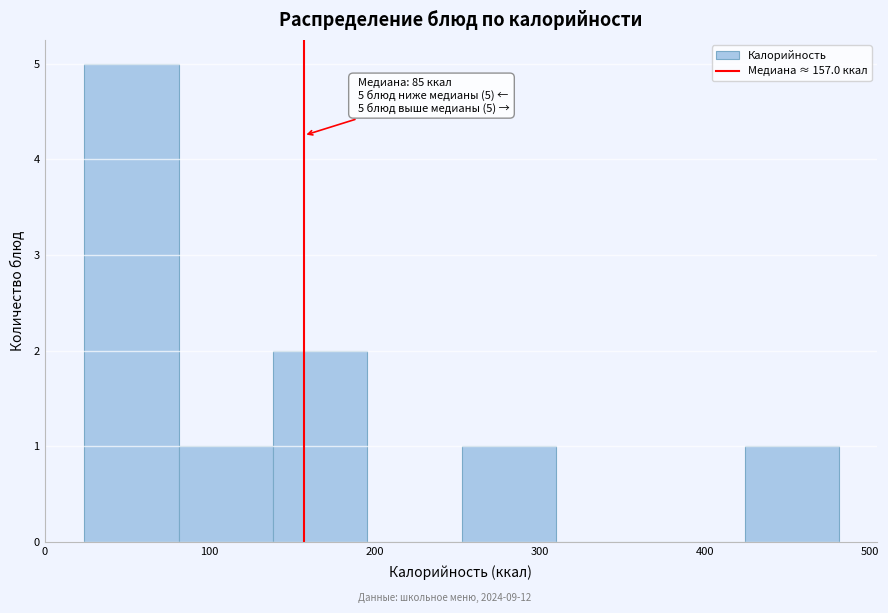

Which range on the x-axis has the tallest bar?

20 to 80